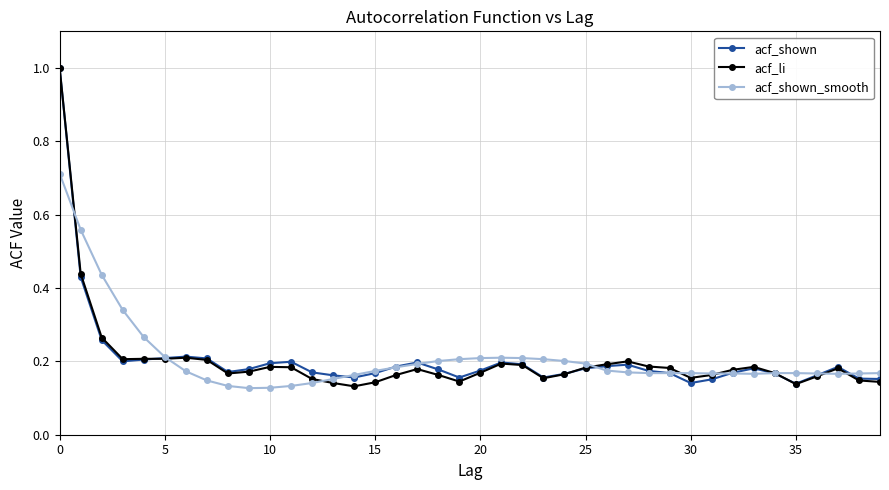

What is the difference between the maximum and minimum values in the acf_shown series?

0.9